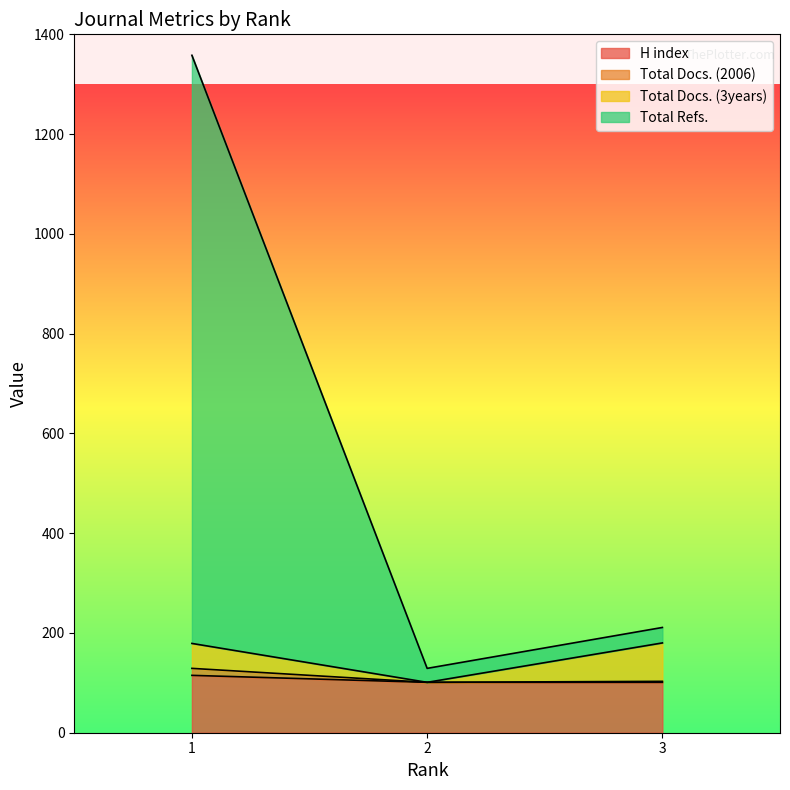

Which series has the largest total across all categories?

Total Refs.